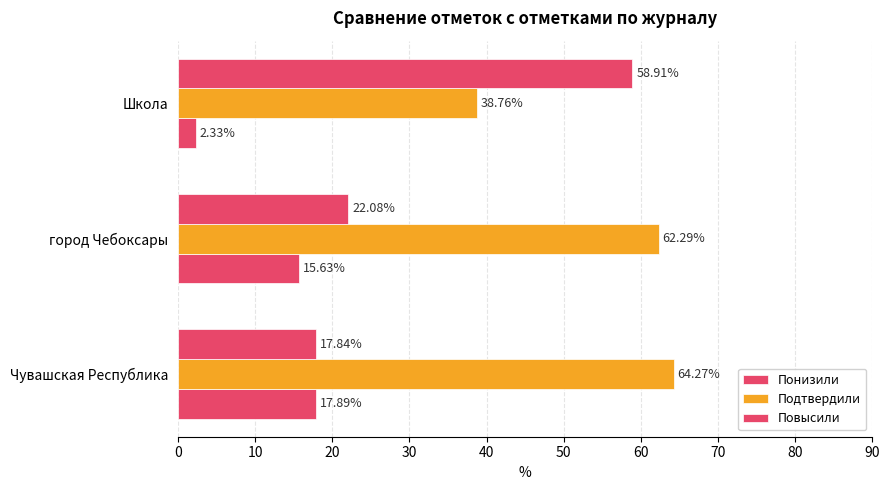

How many values in the Подтвердили series exceed 62?

2